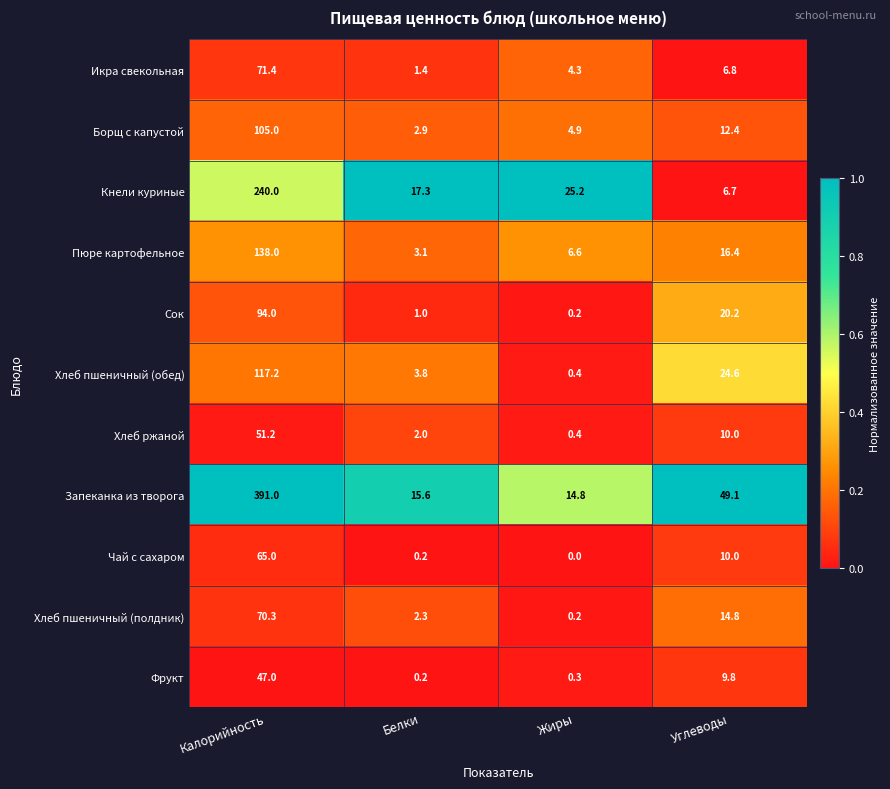

List the series in order of their peak value, highest first.

Запеканка из творога, Кнели куриные, Пюре картофельное, Хлеб пшеничный (обед), Борщ с капустой, Сок, Икра свекольная, Хлеб пшеничный (полдник), Чай с сахаром, Хлеб ржаной, Фрукт